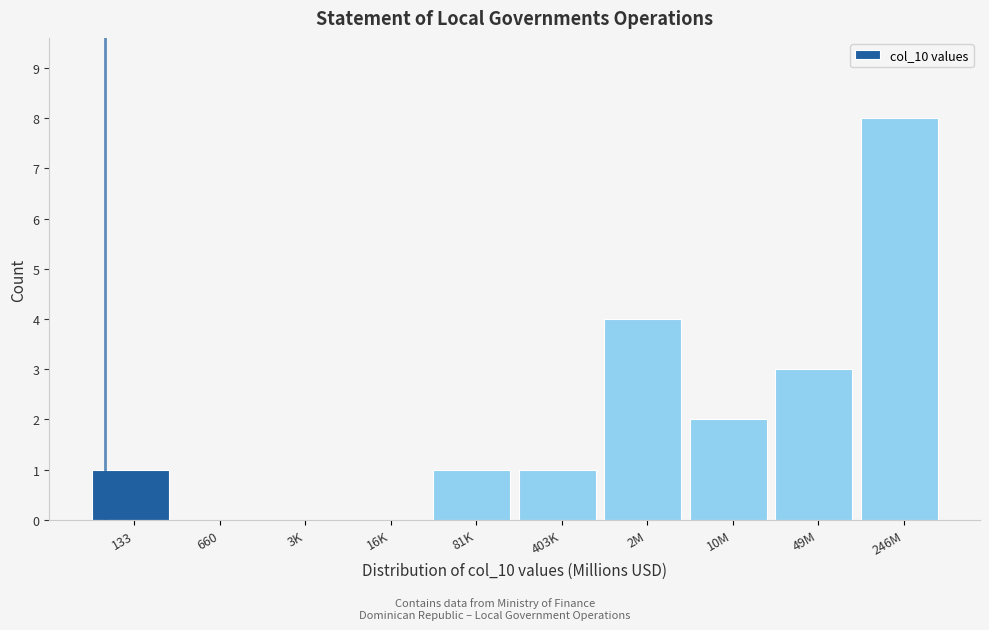

Reading left to right, what are all the values shown in this chart?

133=1	660=0	3K=0	16K=0	81K=1	403K=1	2M=4	10M=2	49M=3	246M=8